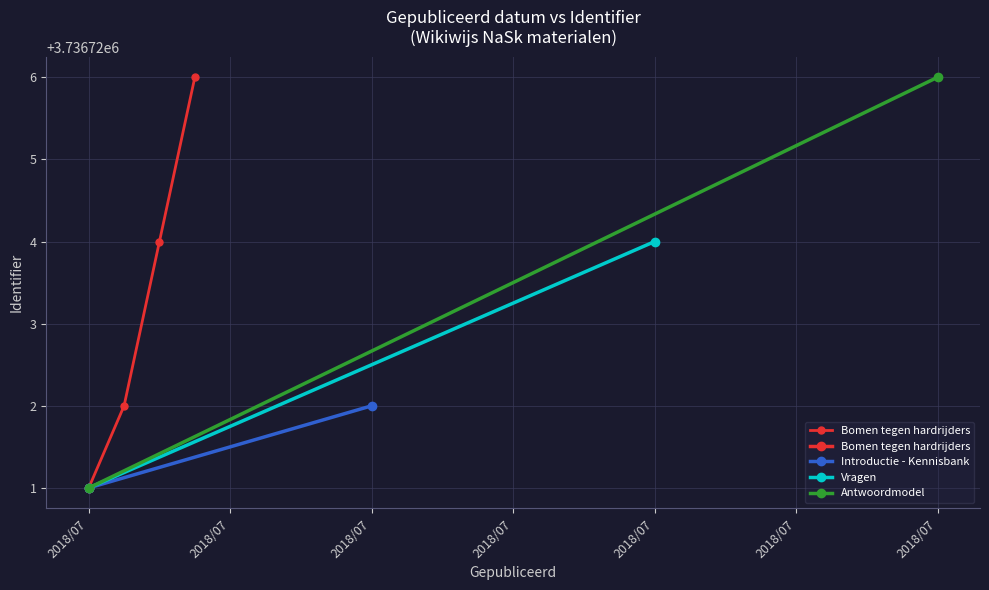

At which category is the sum across all series the highest?

2018/07